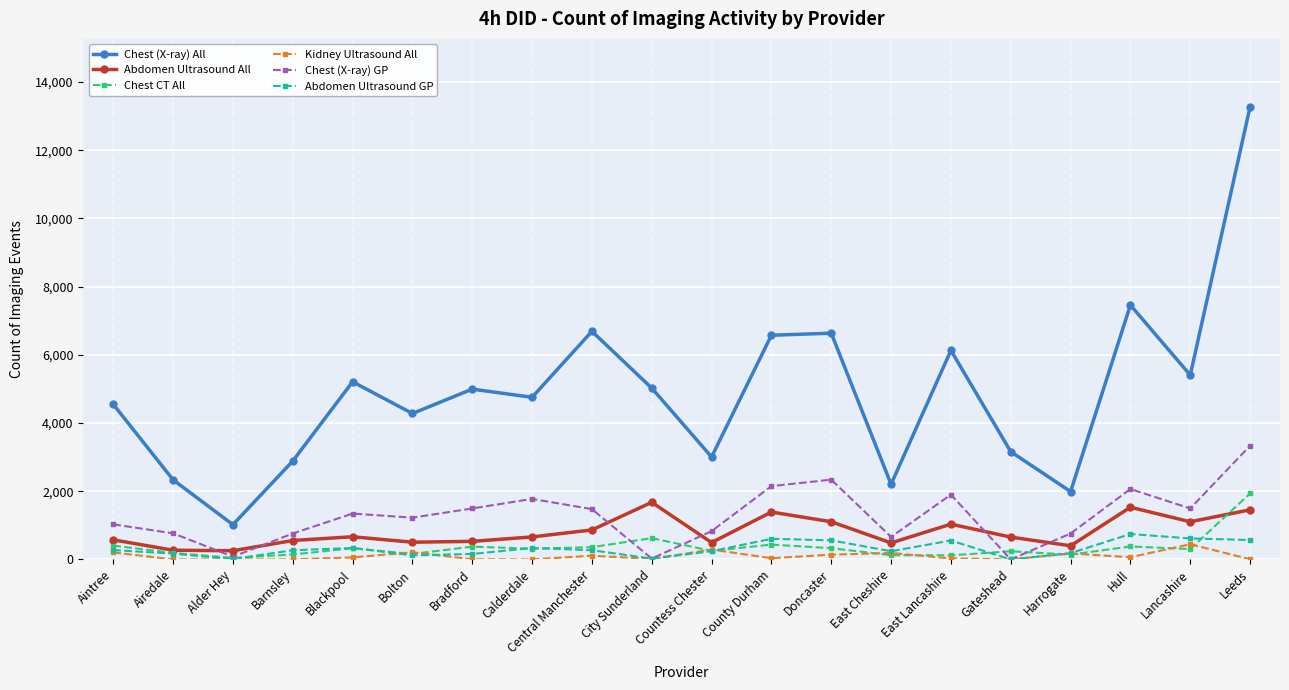

Is this an area chart (filled region under the line)?

No